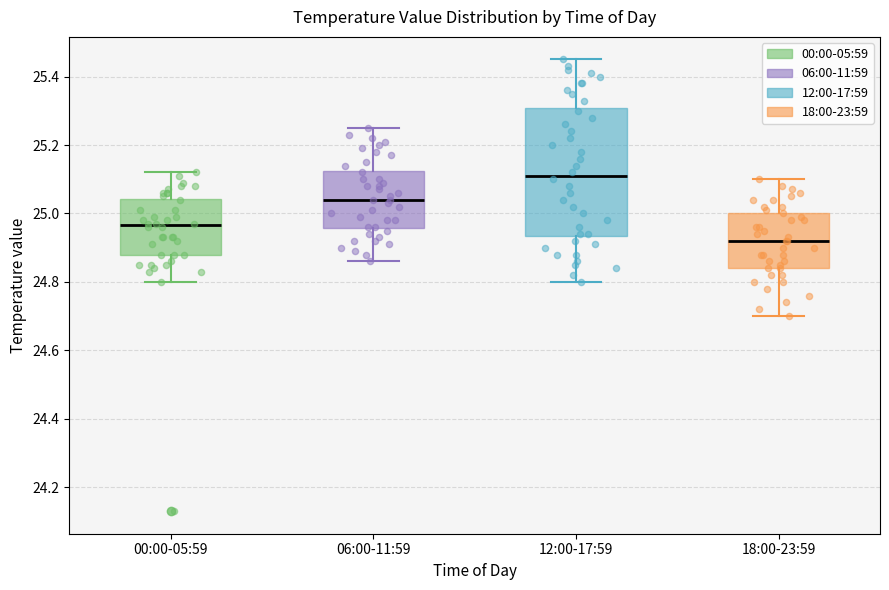

Which box is the tallest, from its lower edge to its upper edge?

12:00-17:59